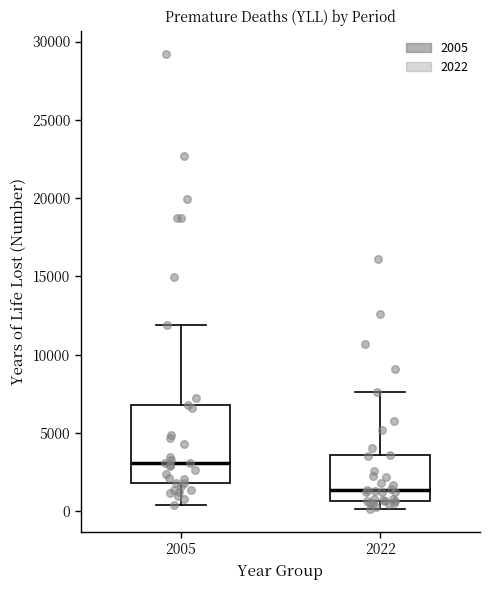

Where is the lower edge of the box at x = 2022 on the y-axis? The values are not printed on the chart, so give them approximately, as read against the axis.

500